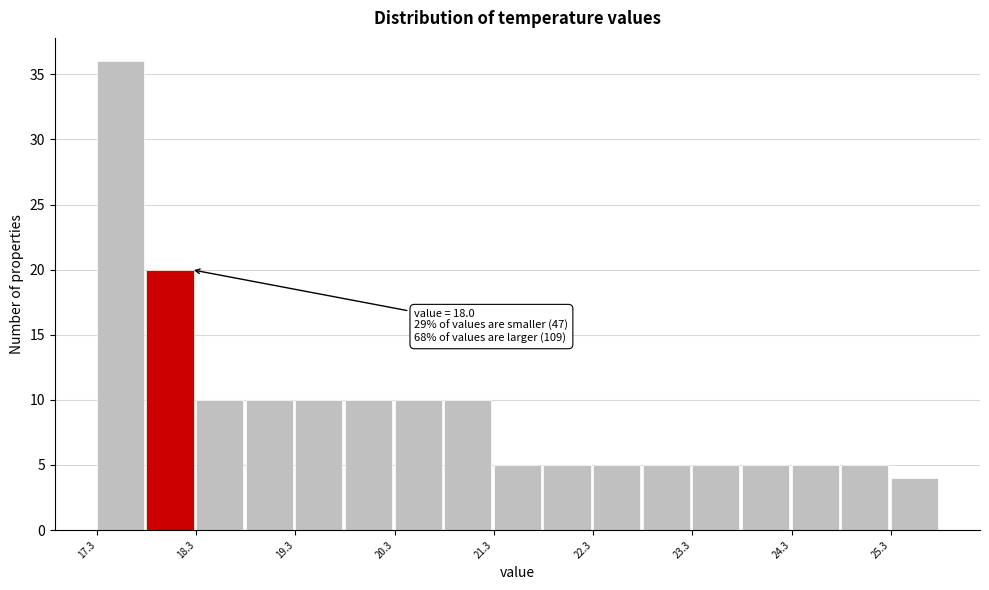

Over which range of the x-axis is the bar tallest?

17.3 to 17.8